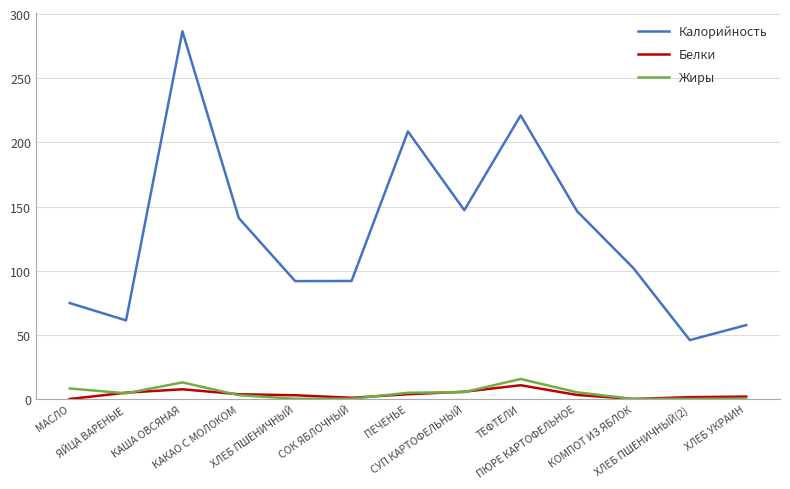

What is the difference between the second highest and second lowest values in the Жиры series?

12.9